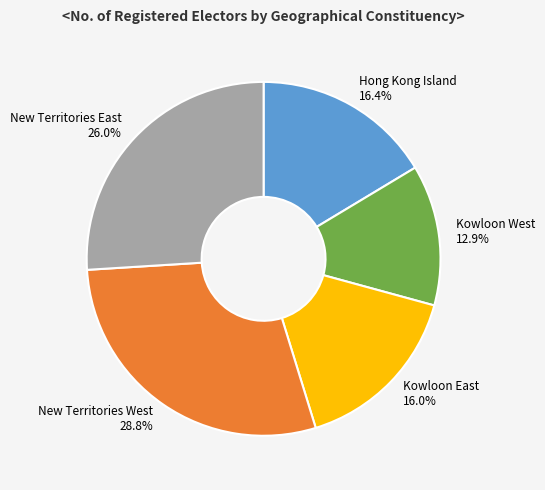

Is there a majority slice in this chart?

No